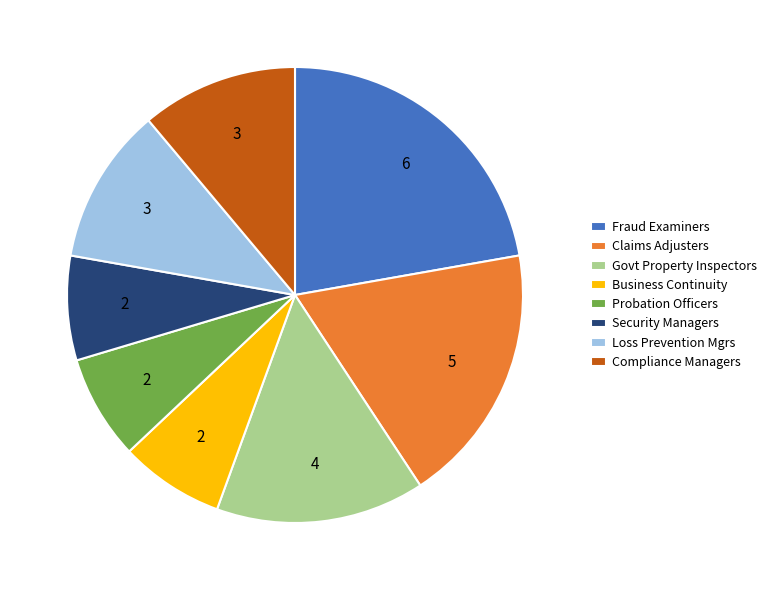

Do Loss Prevention Mgrs and Probation Officers together represent more than half of the pie?

No